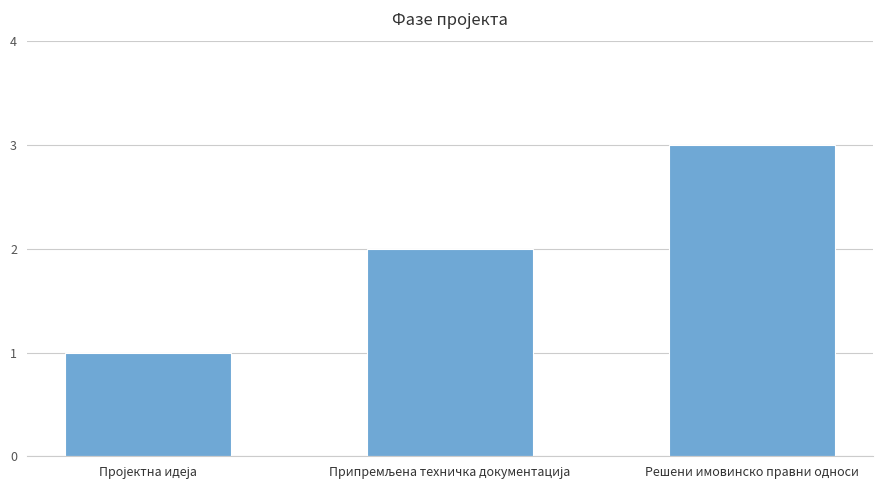

Are the bars horizontal?

No